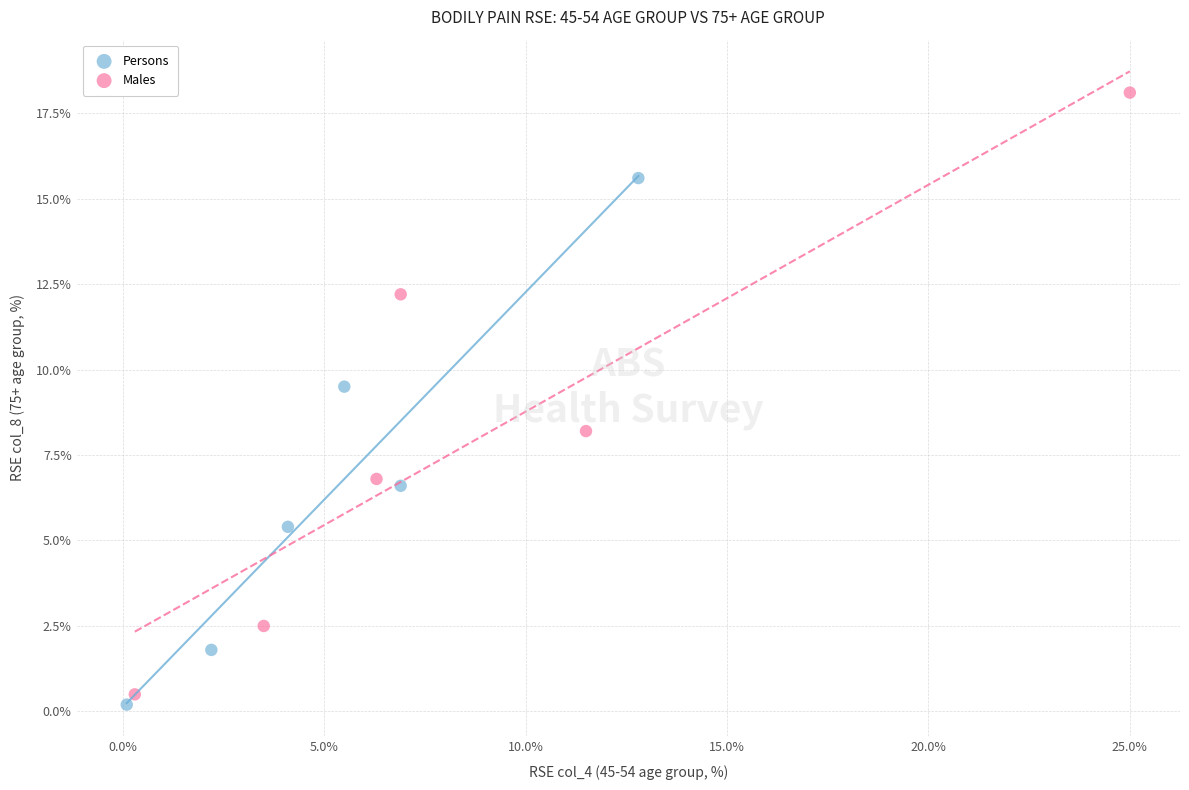

Which series has the widest spread of Y values?

Males